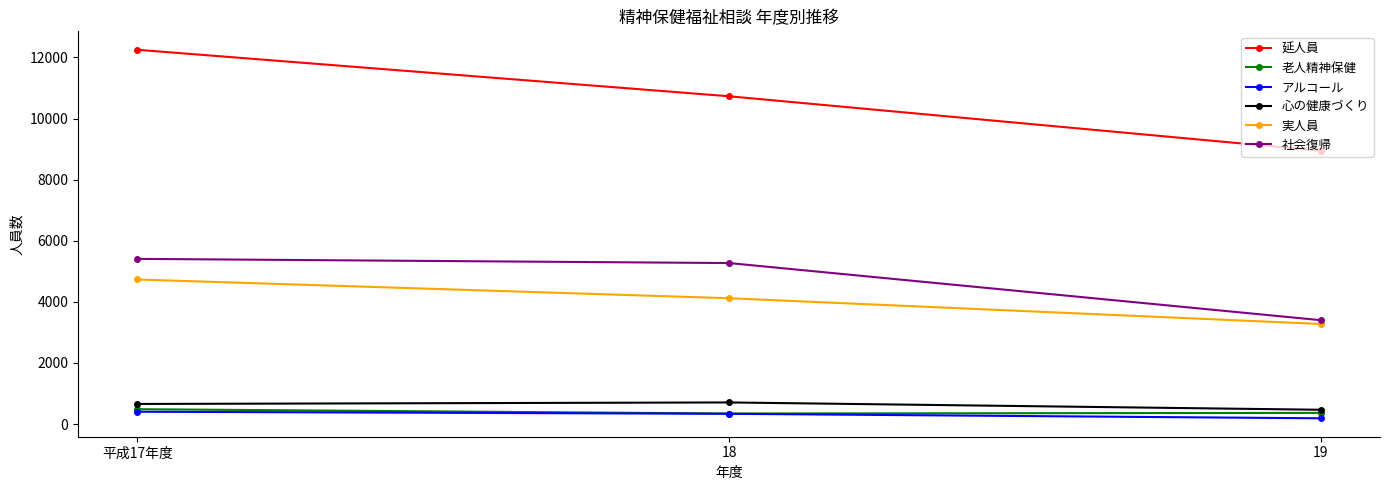

Is it true that 社会復帰 equals 4682 at 19?

False